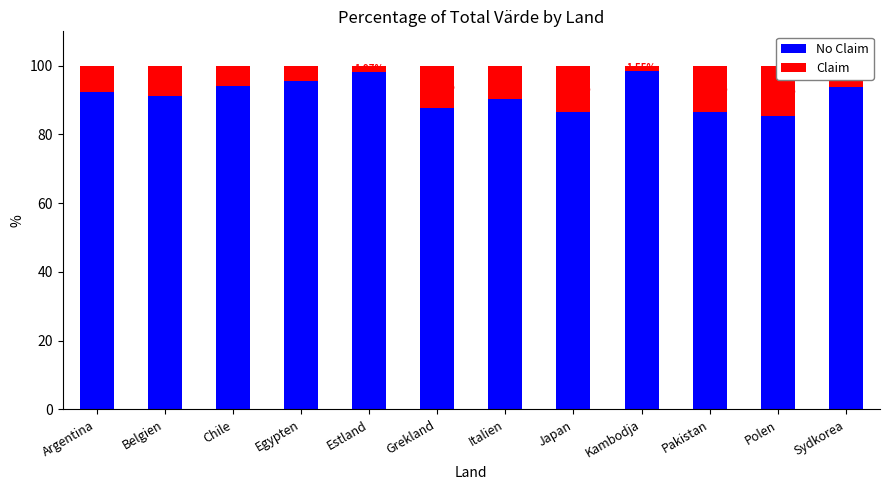

Which has a higher value, Chile or Argentina?

Chile